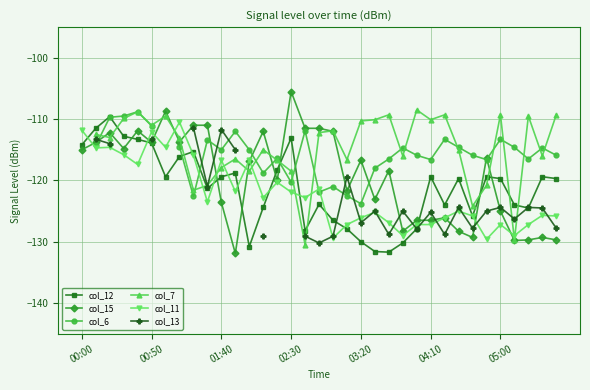

How many times do col_13 and col_6 cross each other?

6